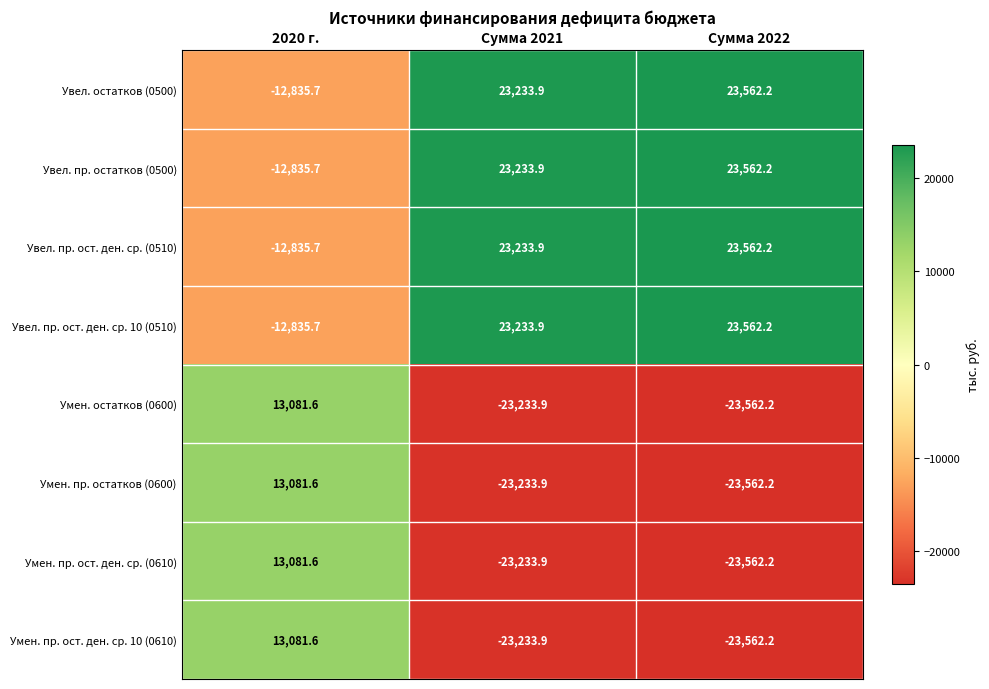

Where does the Умен. пр. ост. ден. ср. 10 (0610) series first go above -23233?

2020 г.